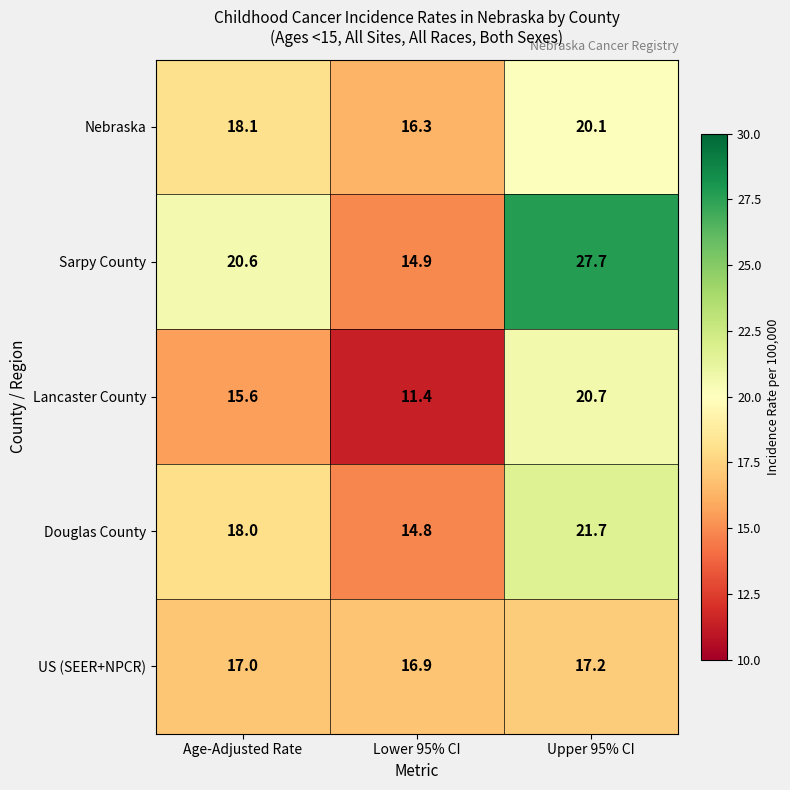

Reading left to right, what are all the values shown in this chart?

Nebraska: Age-Adjusted Rate=18.1	Lower 95% CI=16.3	Upper 95% CI=20.1
Sarpy County: Age-Adjusted Rate=20.6	Lower 95% CI=14.9	Upper 95% CI=27.7
Lancaster County: Age-Adjusted Rate=15.6	Lower 95% CI=11.4	Upper 95% CI=20.7
Douglas County: Age-Adjusted Rate=18.0	Lower 95% CI=14.8	Upper 95% CI=21.7
US (SEER+NPCR): Age-Adjusted Rate=17.0	Lower 95% CI=16.9	Upper 95% CI=17.2